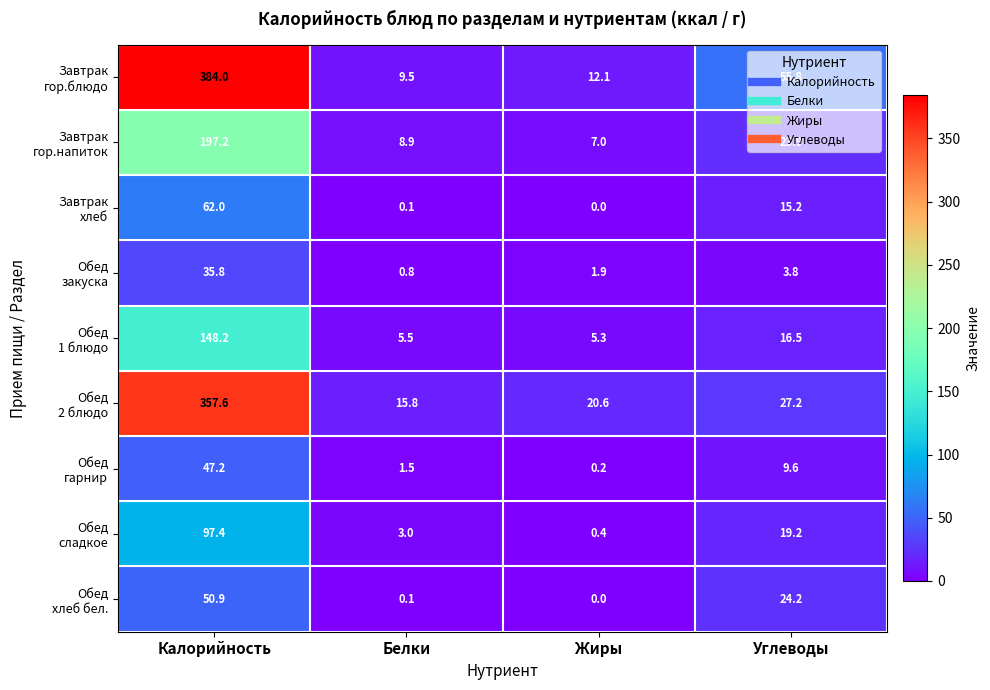

What is the spread (max minus min) of values at Калорийность?

348.2